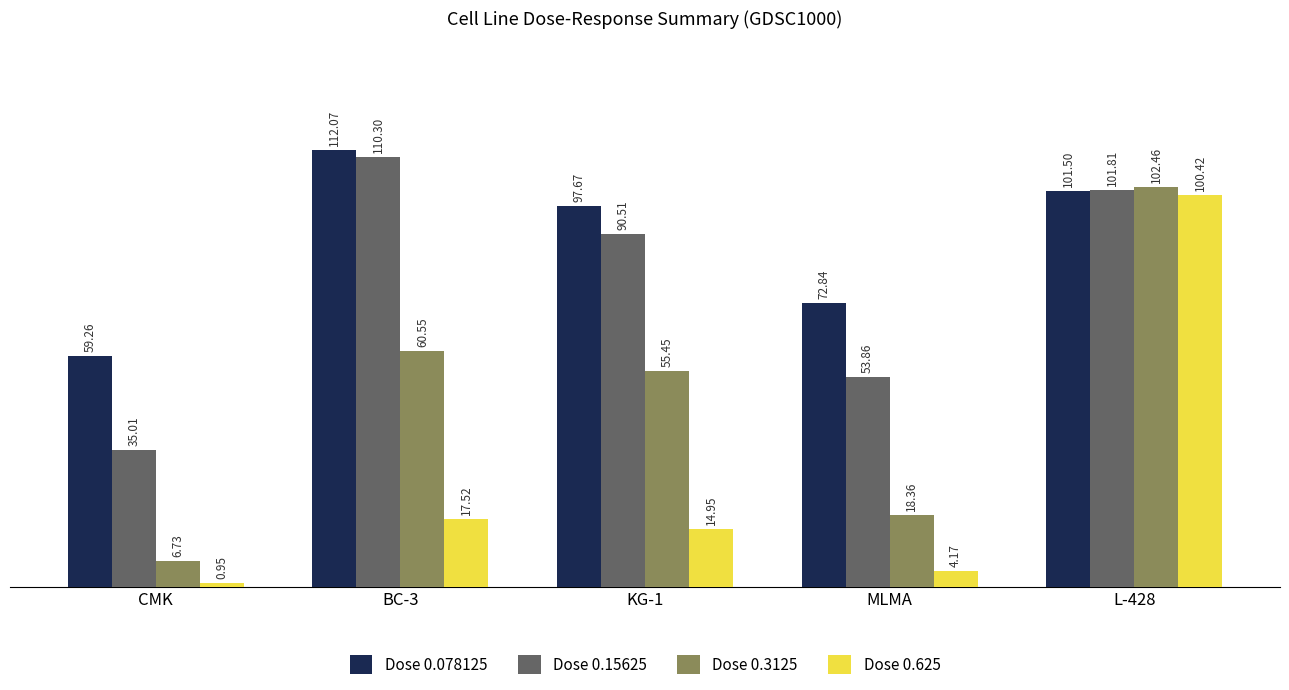

At how many categories does at least one series exceed 7?

5